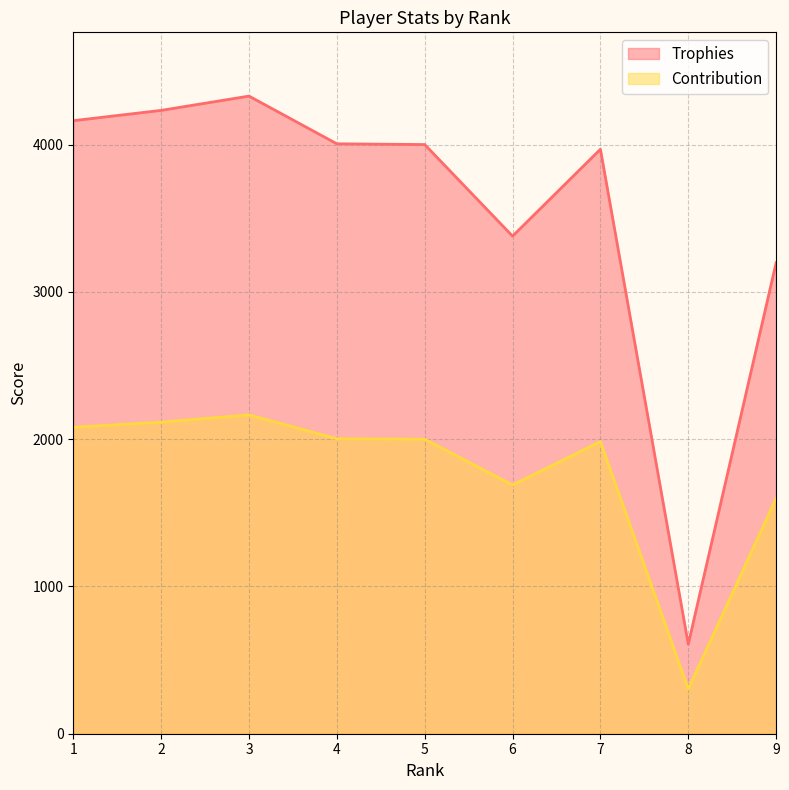

What is the difference between the maximum and second lowest values in the Contribution series?

566